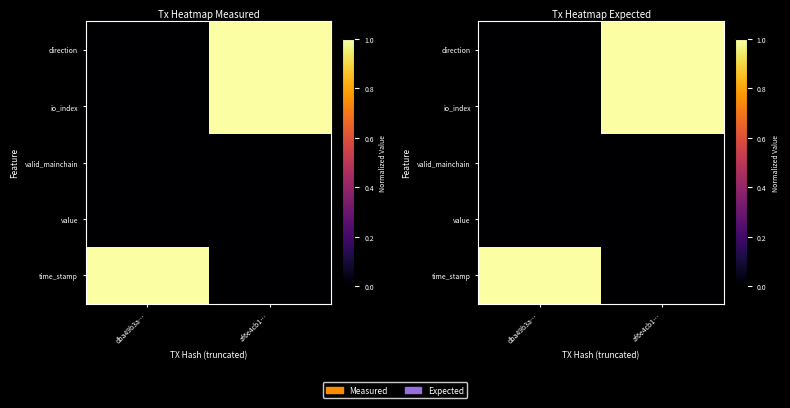

How many series are shown in this chart?

5